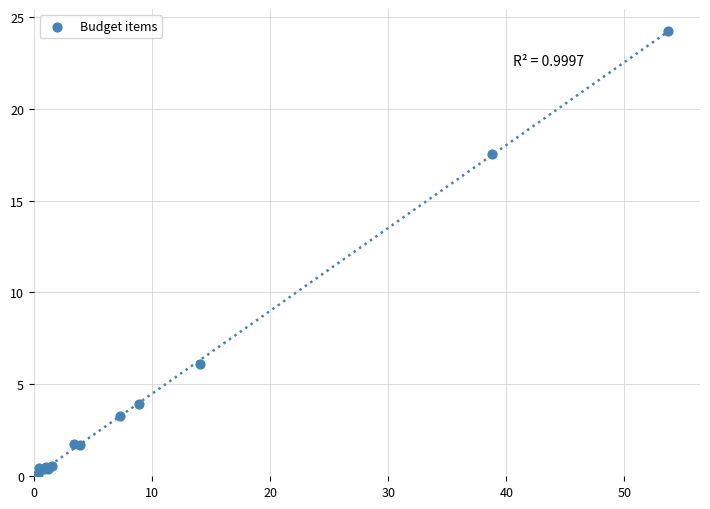

What Y value in the scatter plot is closest to 12?

17.6